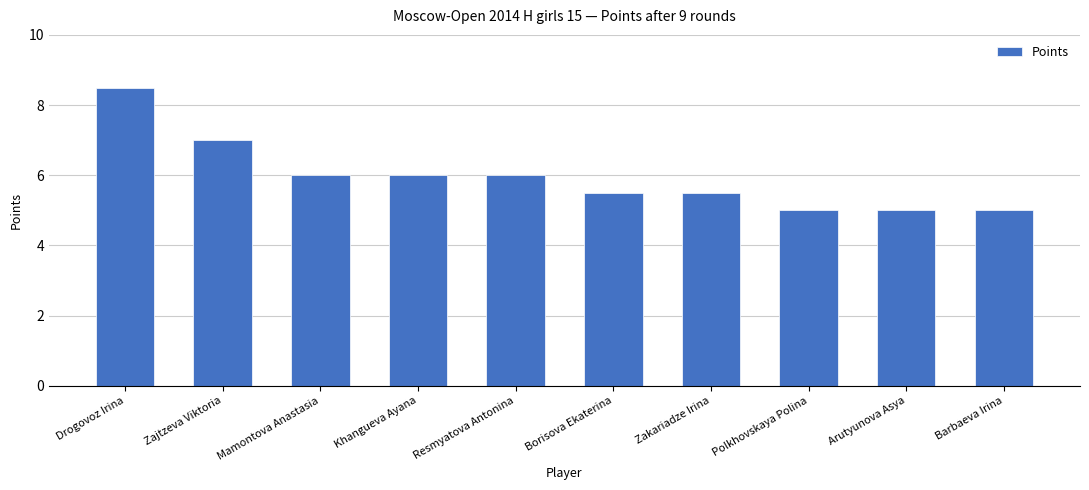

Reading left to right, list all the values displayed in this chart.

Drogovoz Irina=8.5	Zajtzeva Viktoria=7.0	Mamontova Anastasia=6.0	Khangueva Ayana=6.0	Resmyatova Antonina=6.0	Borisova Ekaterina=5.5	Zakariadze Irina=5.5	Polkhovskaya Polina=5.0	Arutyunova Asya=5.0	Barbaeva Irina=5.0